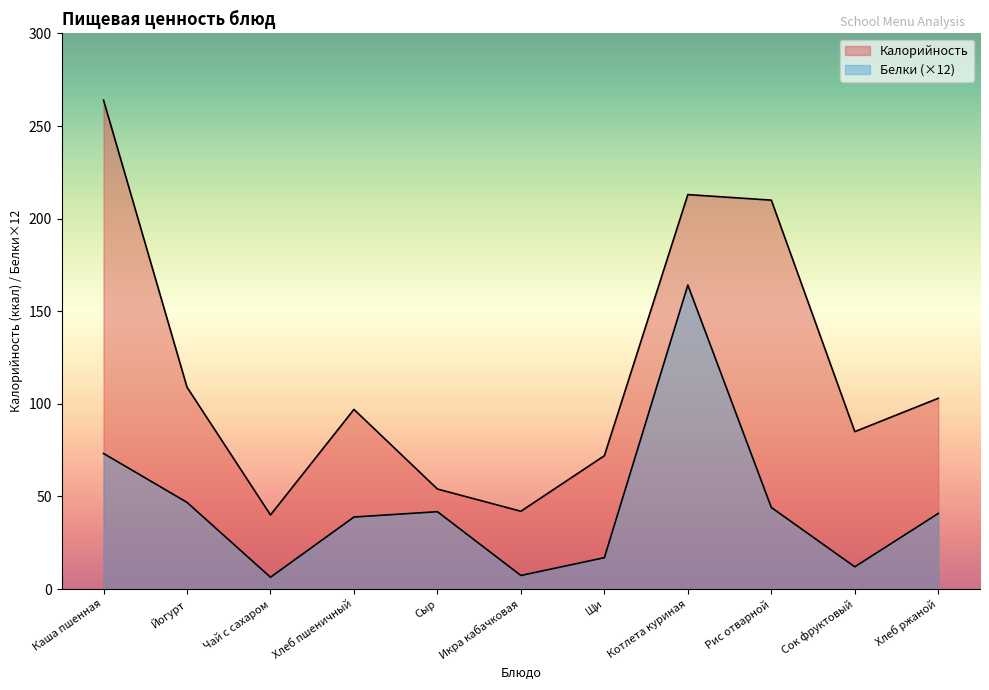

Reading right to left, extract all data points from this chart.

Калорийность: Хлеб ржаной=103.0	Сок фруктовый=85.0	Рис отварной=210.0	Котлета куриная=213.0	Щи=72.0	Икра кабачковая=42.0	Сыр=54.0	Хлеб пшеничный=97.0	Чай с сахаром=40.0	Йогурт=109.0	Каша пшенная=264.0
Белки: Хлеб ржаной=40.8	Сок фруктовый=12.0	Рис отварной=44.0	Котлета куриная=164.2	Щи=16.9	Икра кабачковая=7.3	Сыр=41.8	Хлеб пшеничный=38.9	Чай с сахаром=6.4	Йогурт=46.8	Каша пшенная=73.2